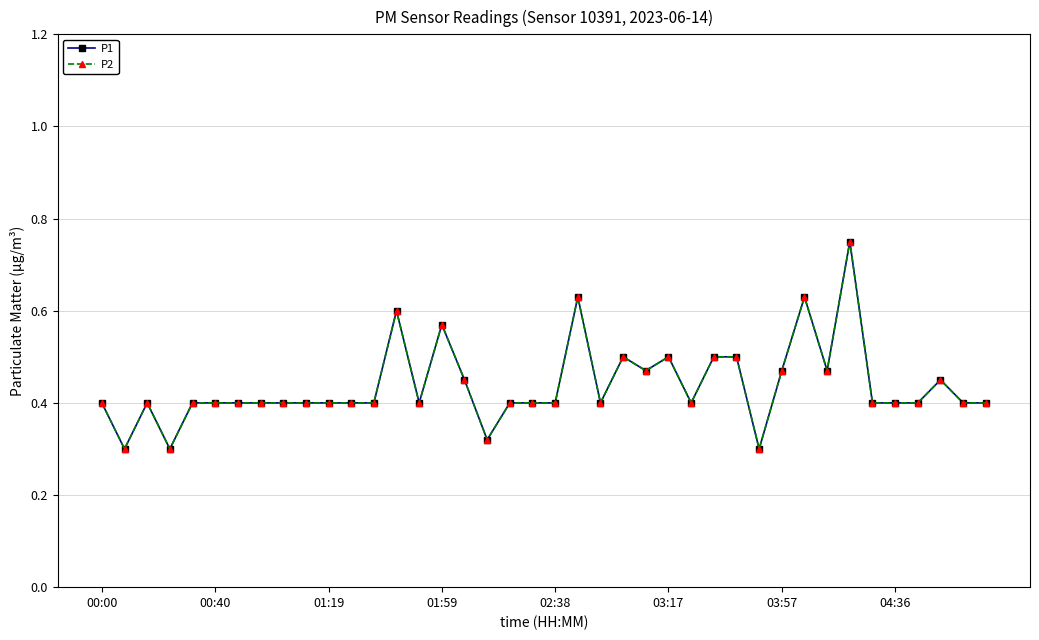

Which series has the largest range (max minus min)?

P1